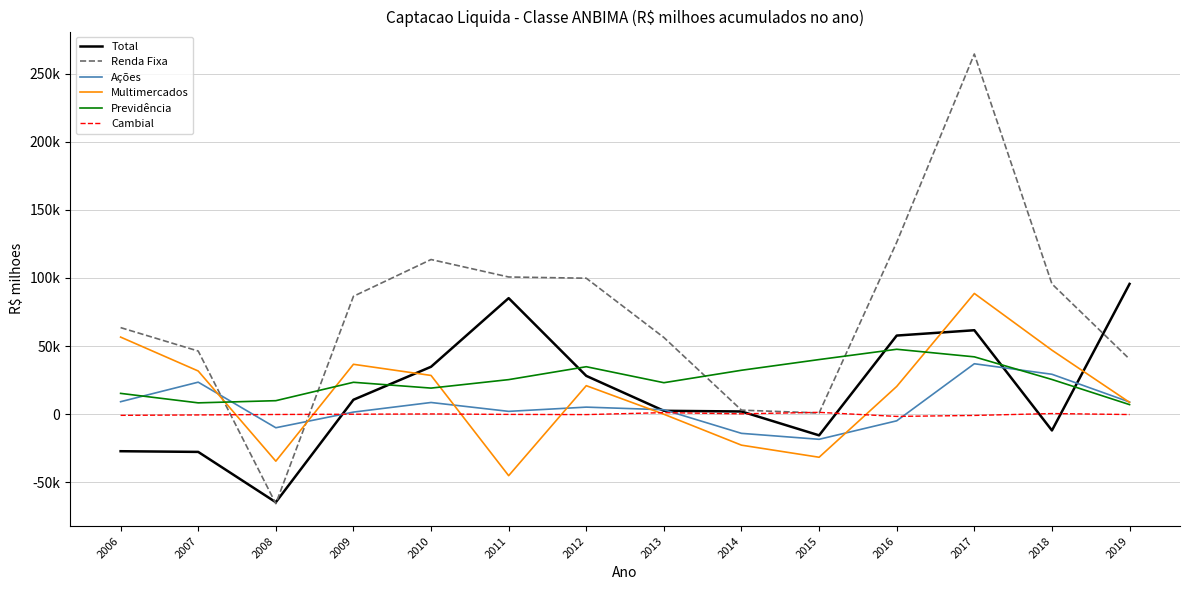

The Total series shows 2563.1 at 2013. True or false?

True